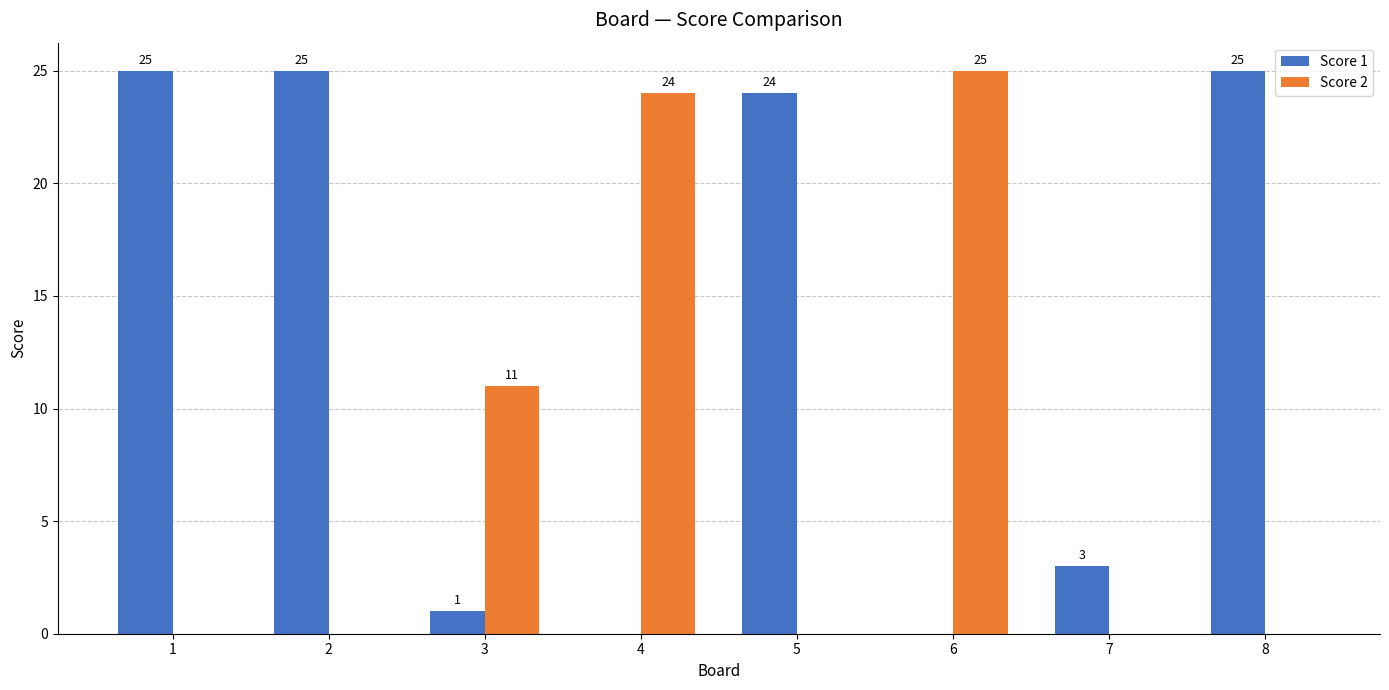

What is the sum of the Score 1 values at 6 and 7?

3